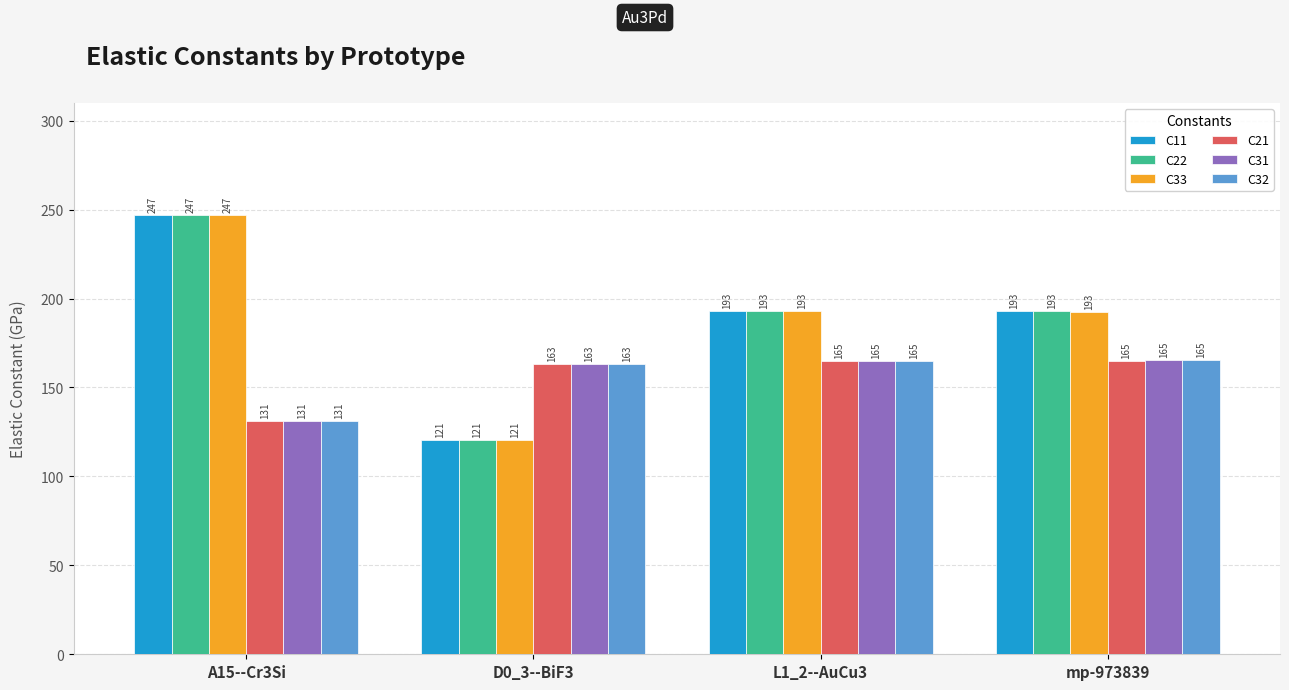

Which label corresponds to the largest value in the chart?

A15--Cr3Si